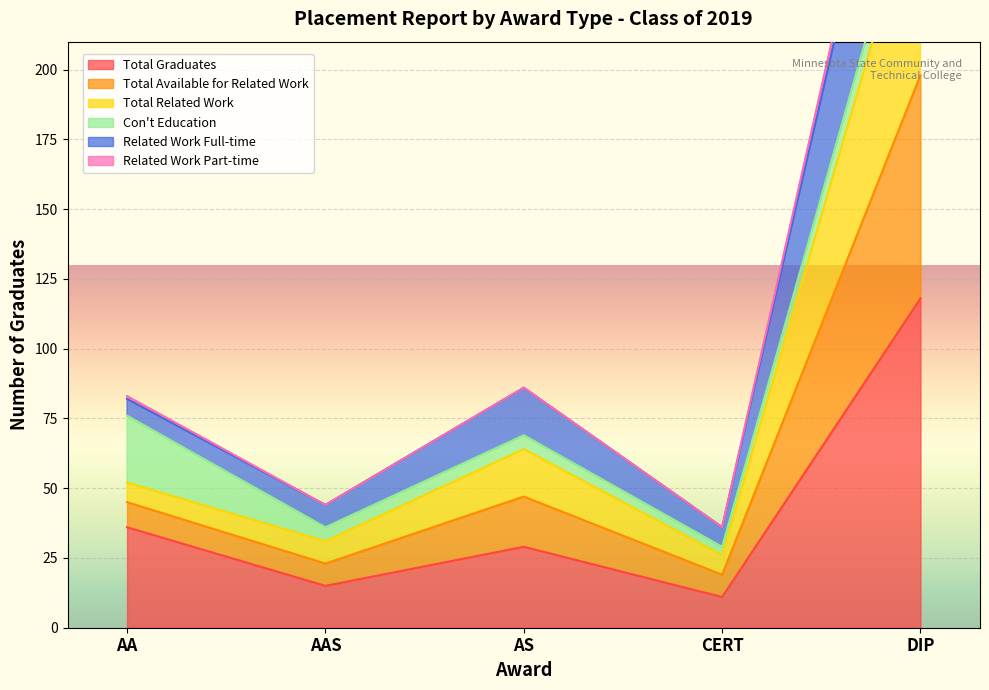

Where is Total Graduates nearest to the value 64?

AA